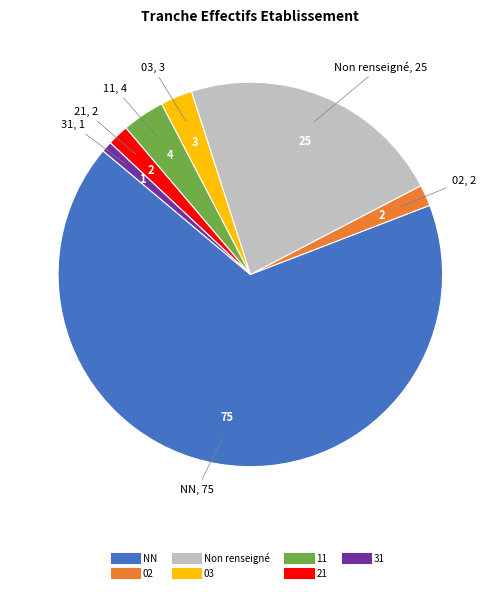

To the nearest percent, what is the average slice percentage?

14%